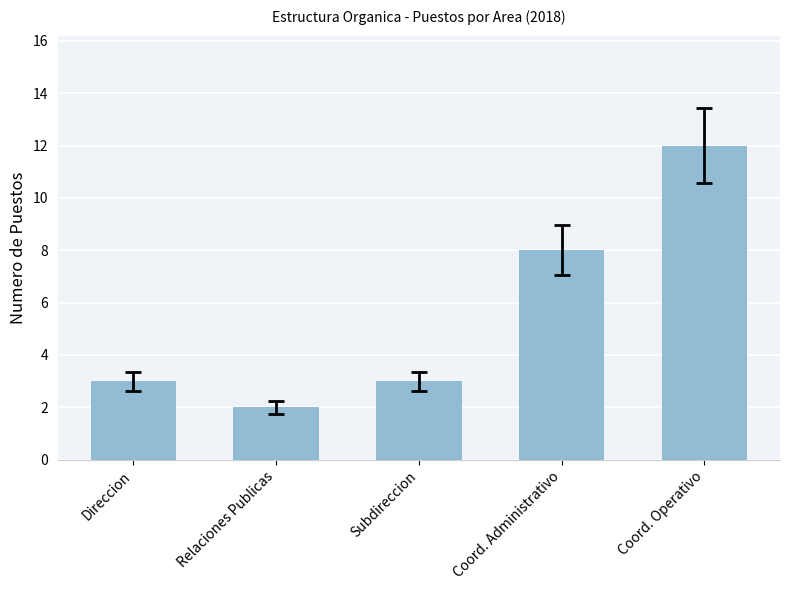

What is the minimum value shown in the chart?

2